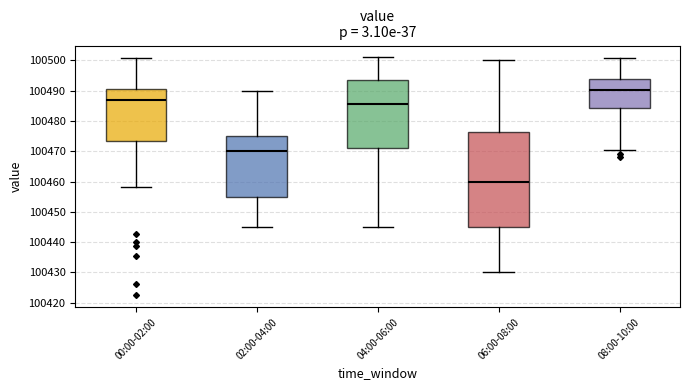

Reading left to right, read every box against the y-axis: the position of its median line, the range the box covers, and the ends of its whiskers. The values are not printed on the chart, so give them approximately, as read against the axis.

00:00-02:00: median 100487, box 100473 to 100491, whiskers 100458 to 100501
02:00-04:00: median 100470, box 100455 to 100475, whiskers 100445 to 100490
04:00-06:00: median 100486, box 100471 to 100494, whiskers 100445 to 100501
06:00-08:00: median 100460, box 100445 to 100476, whiskers 100430 to 100500
08:00-10:00: median 100490, box 100484 to 100494, whiskers 100470 to 100501